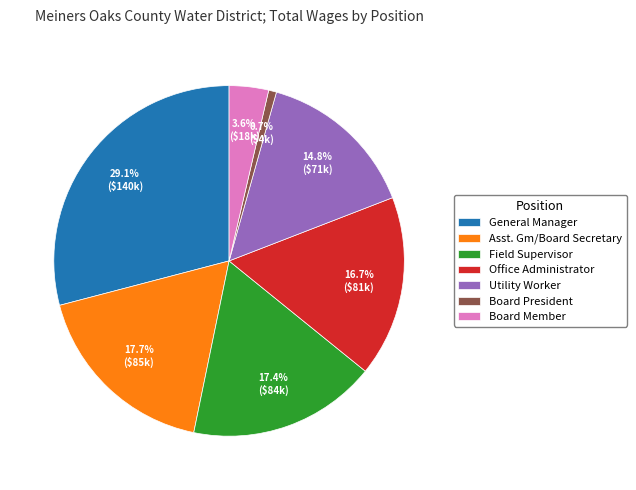

The Board Member slice represents 12% of the pie. True or false?

False